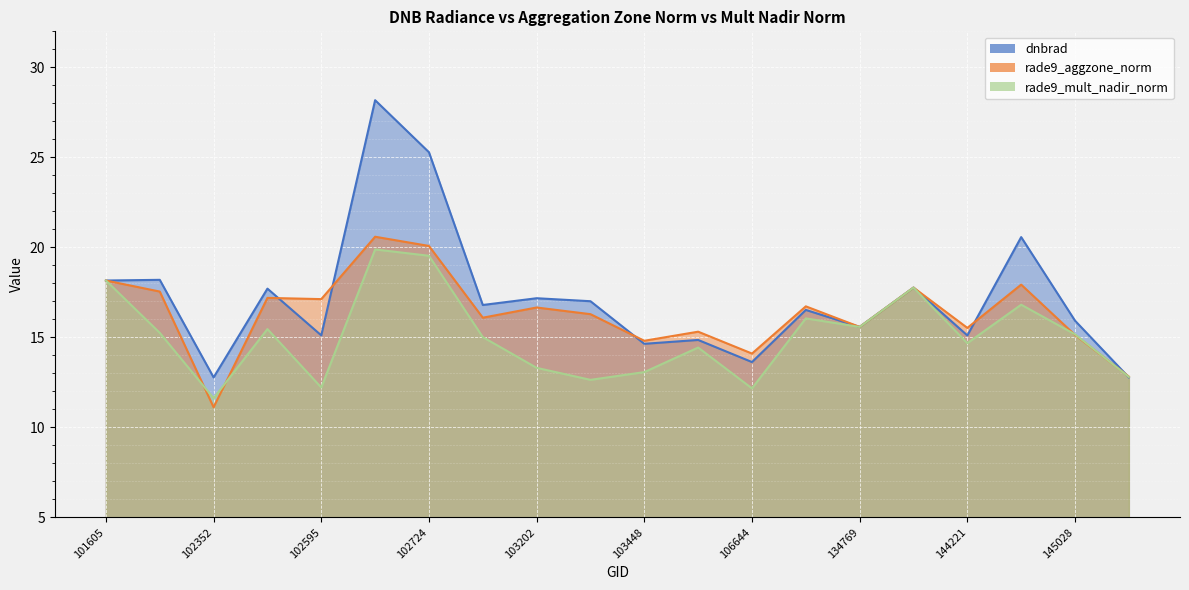

At which label does dnbrad reach its minimum?

102352